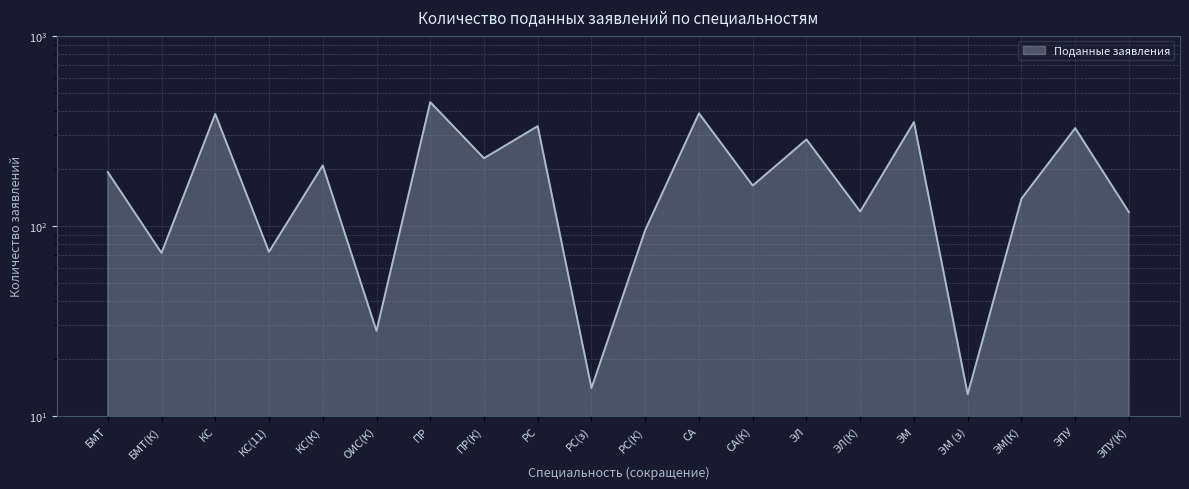

What is the value of the 12th point from the left?

391